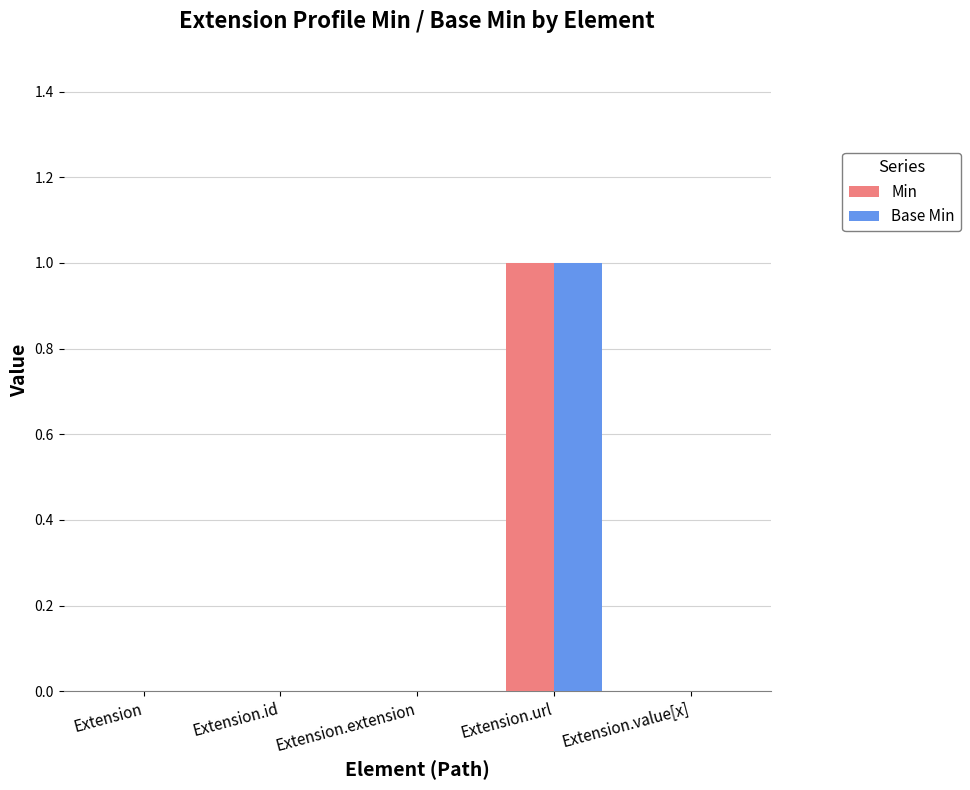

Reading right to left, list all the values displayed in this chart.

Min: Extension.value[x]=0	Extension.url=1	Extension.extension=0	Extension.id=0	Extension=0
Base Min: Extension.value[x]=0	Extension.url=1	Extension.extension=0	Extension.id=0	Extension=0